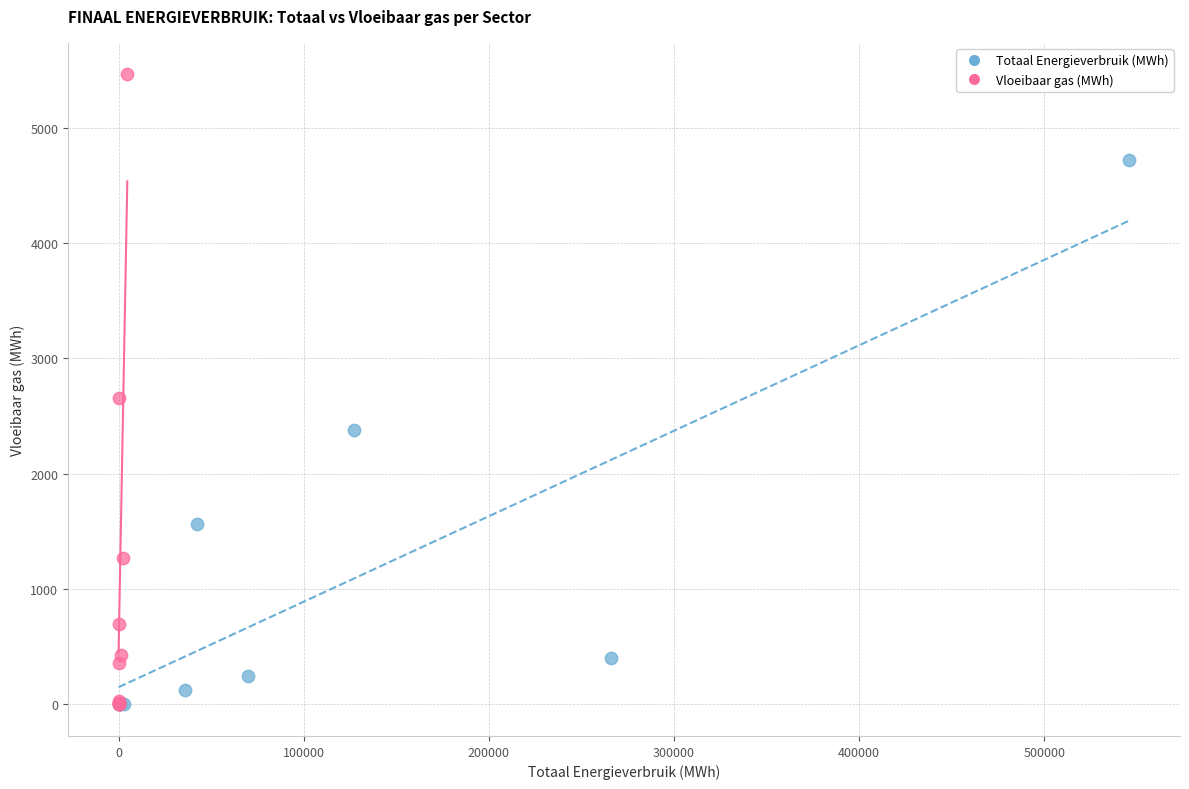

Which series reaches the maximum Y coordinate?

Vloeibaar gas (MWh)